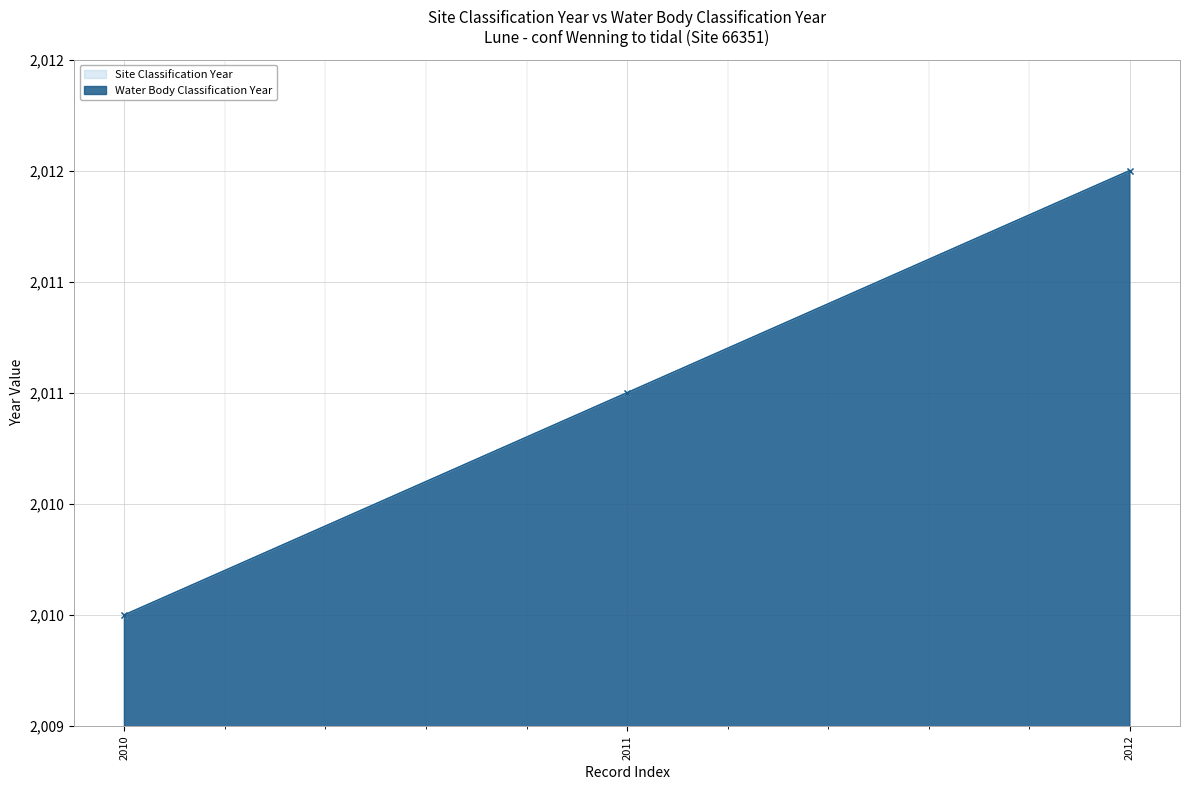

Between 2010 and 2012, which series saw the biggest shift?

Site Classification Year